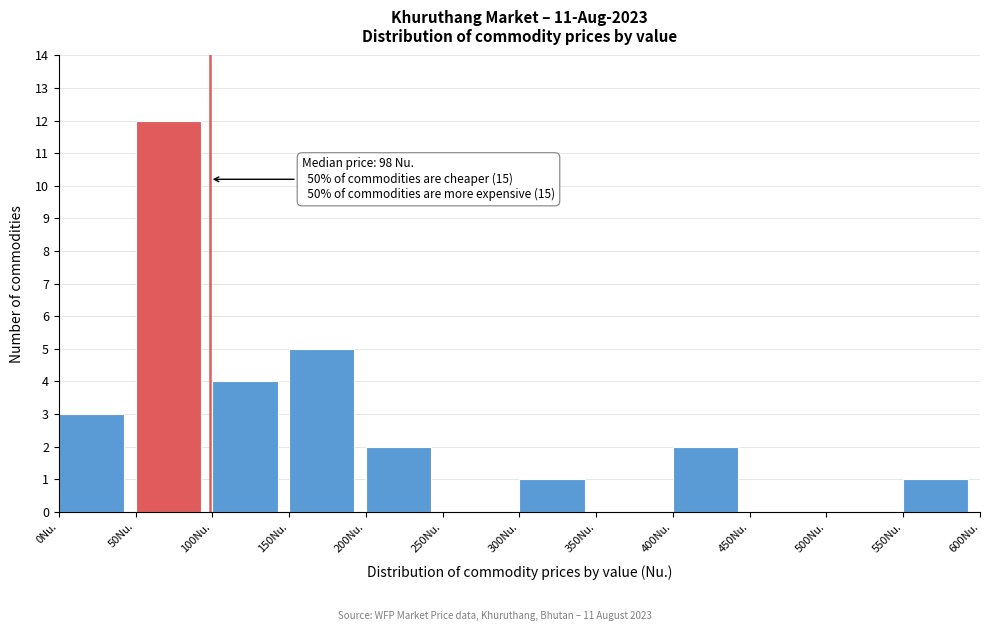

Which range on the x-axis has the tallest bar?

50 to 100